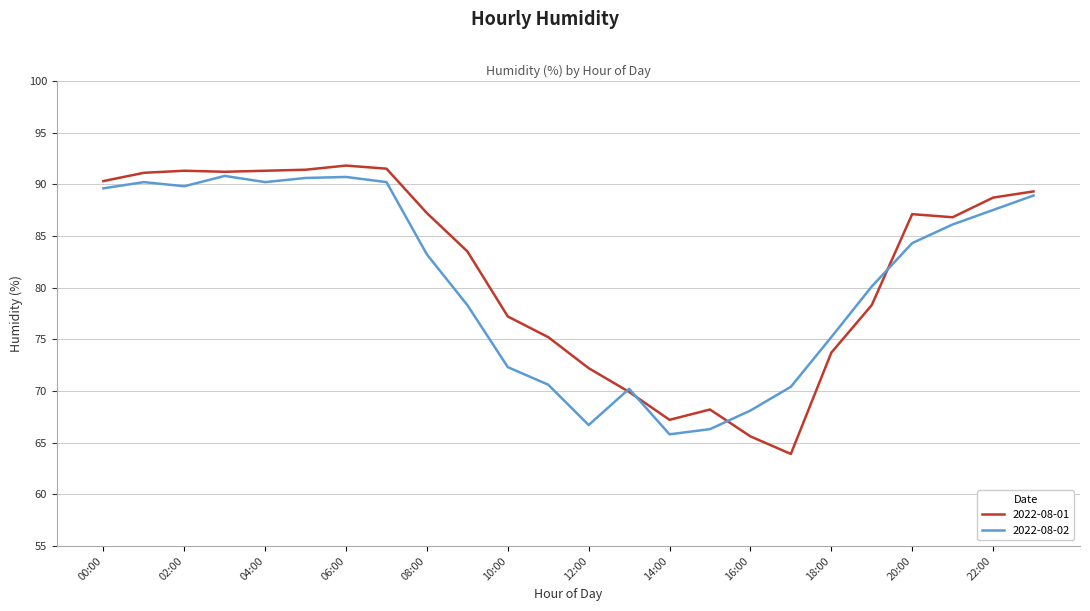

What is the highest value of the 2022-08-01 series?

91.8